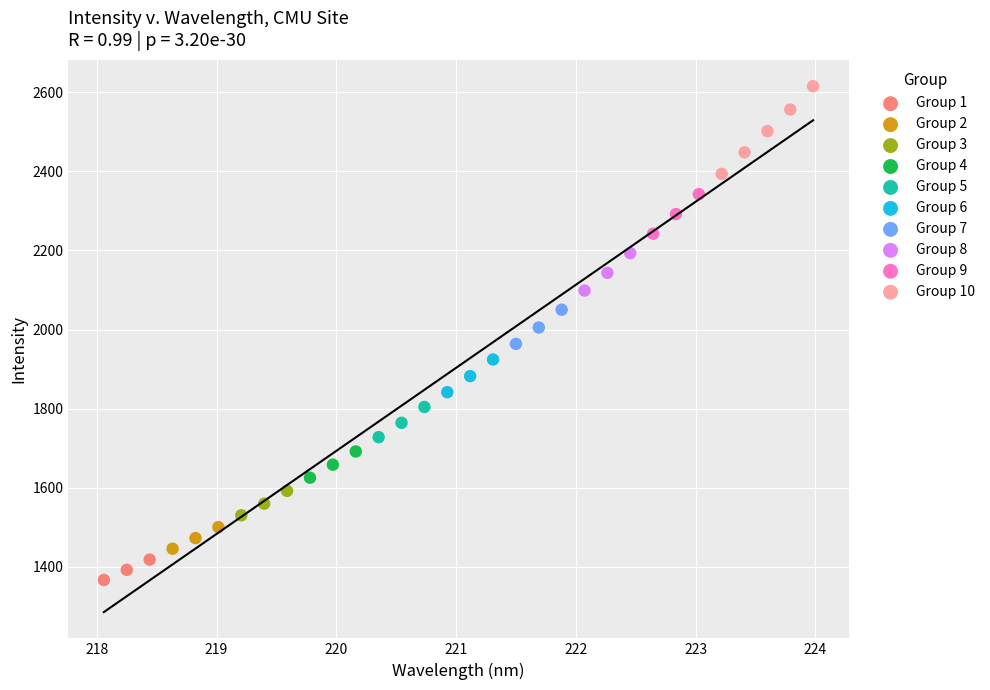

Which series contains the lowest Y value?

Group 1